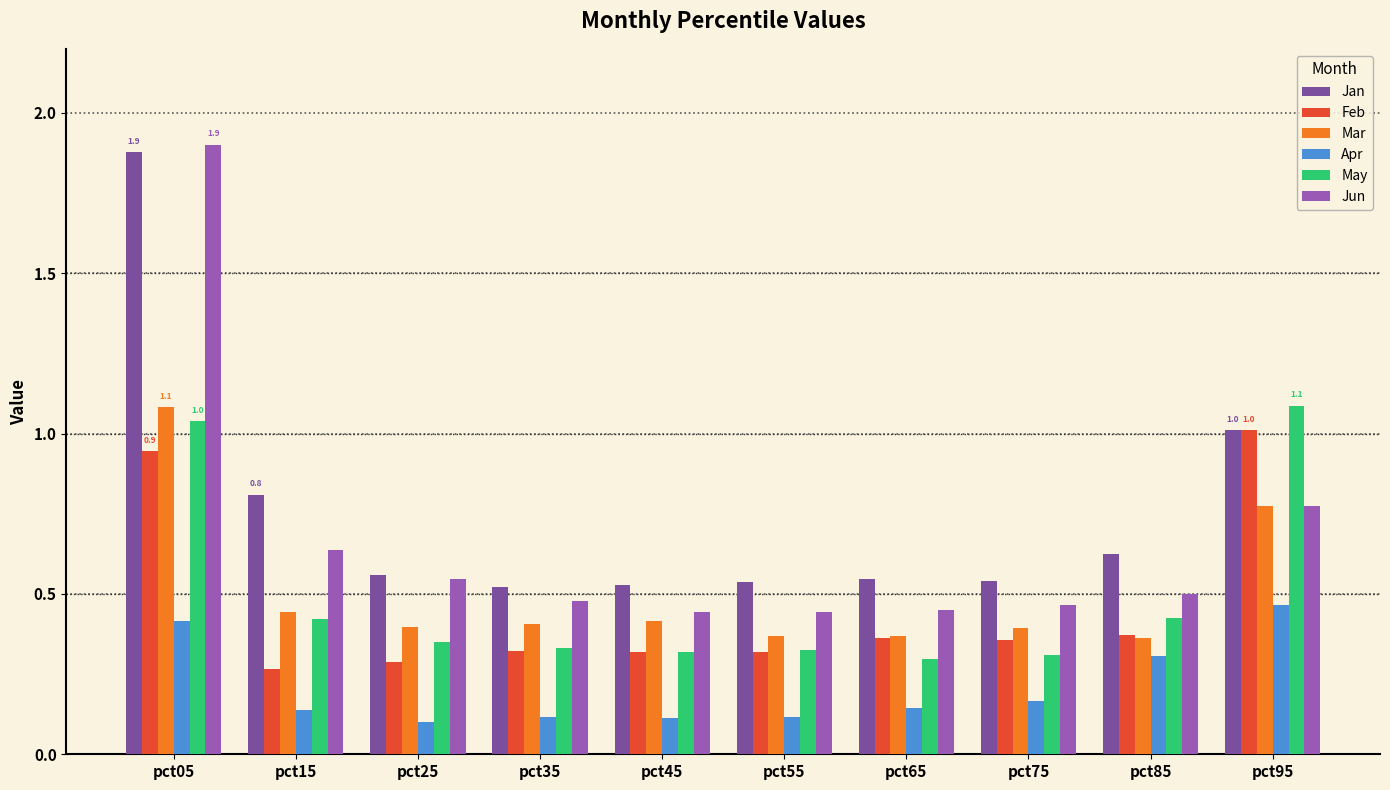

How many bars are there in total?

60